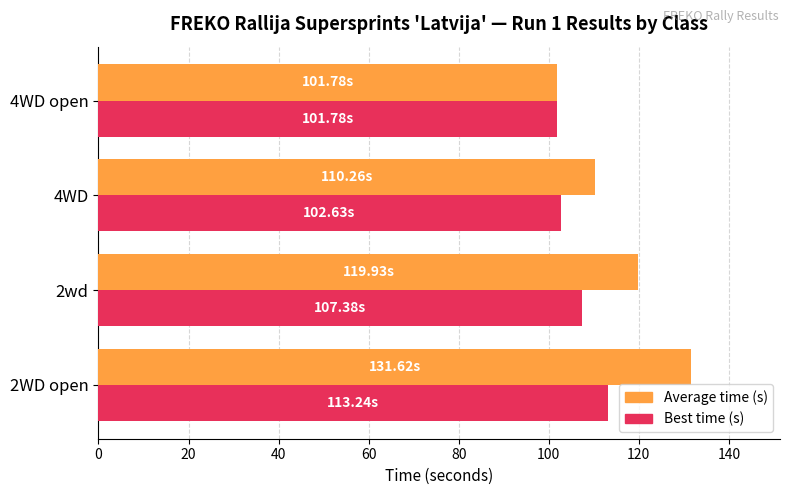

What is the average value of the Best time (s) series?

106.3